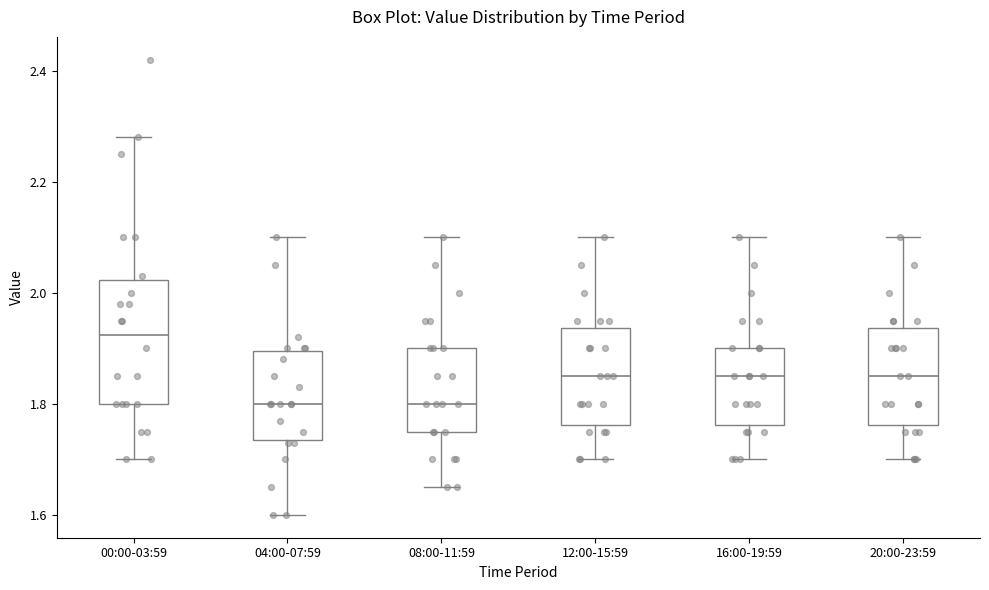

Where is the upper edge of the box for 16:00-19:59 on the y-axis? The values are not printed on the chart, so give them approximately, as read against the axis.

1.90